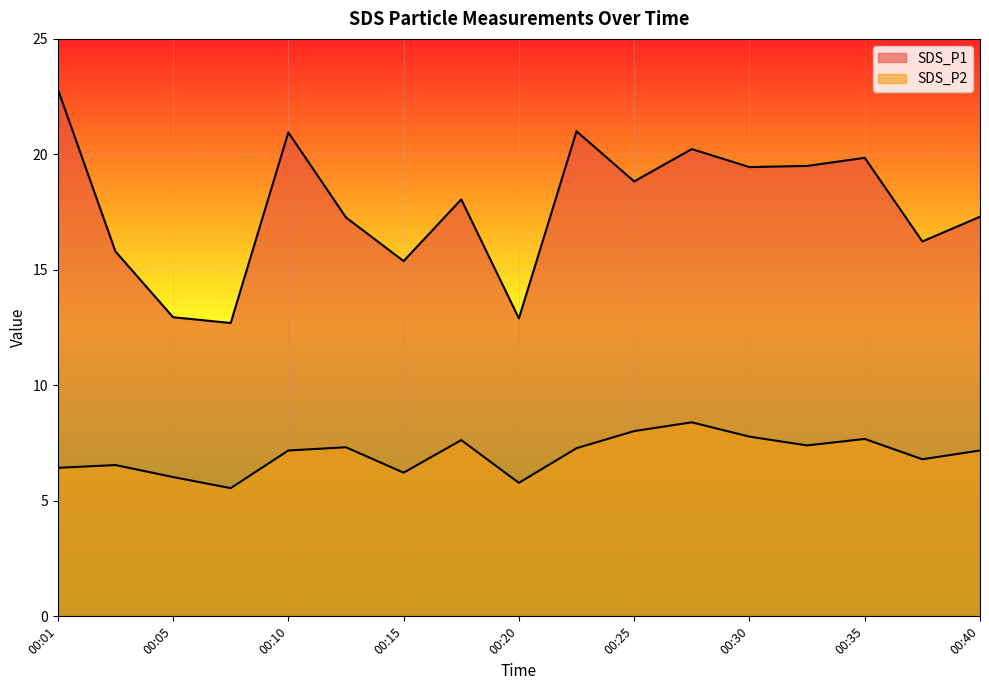

At which label is SDS_P2 closest to 6?

00:05